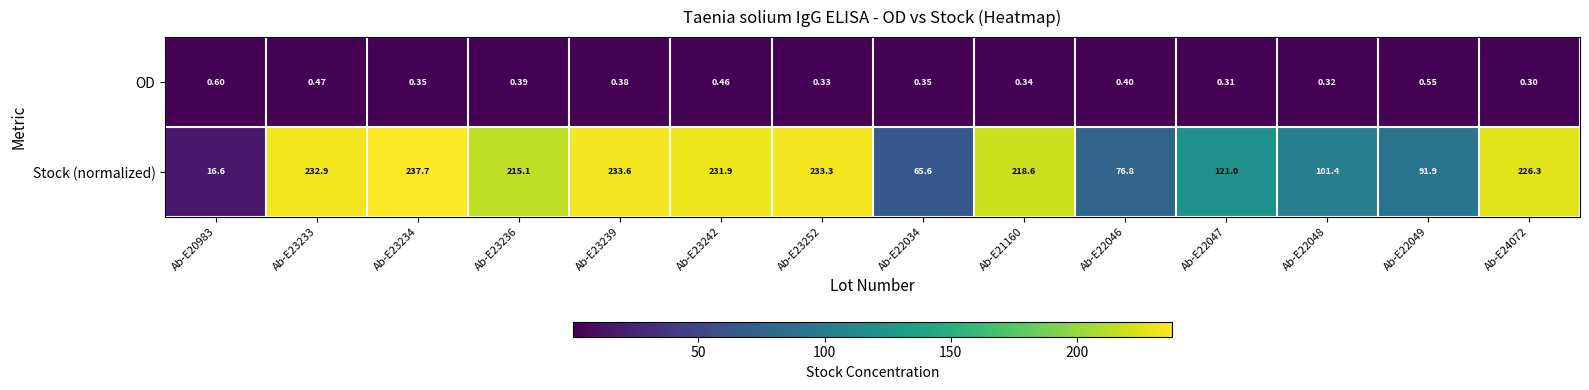

List the series in order of their overall mean, highest first.

Stock (normalized), OD